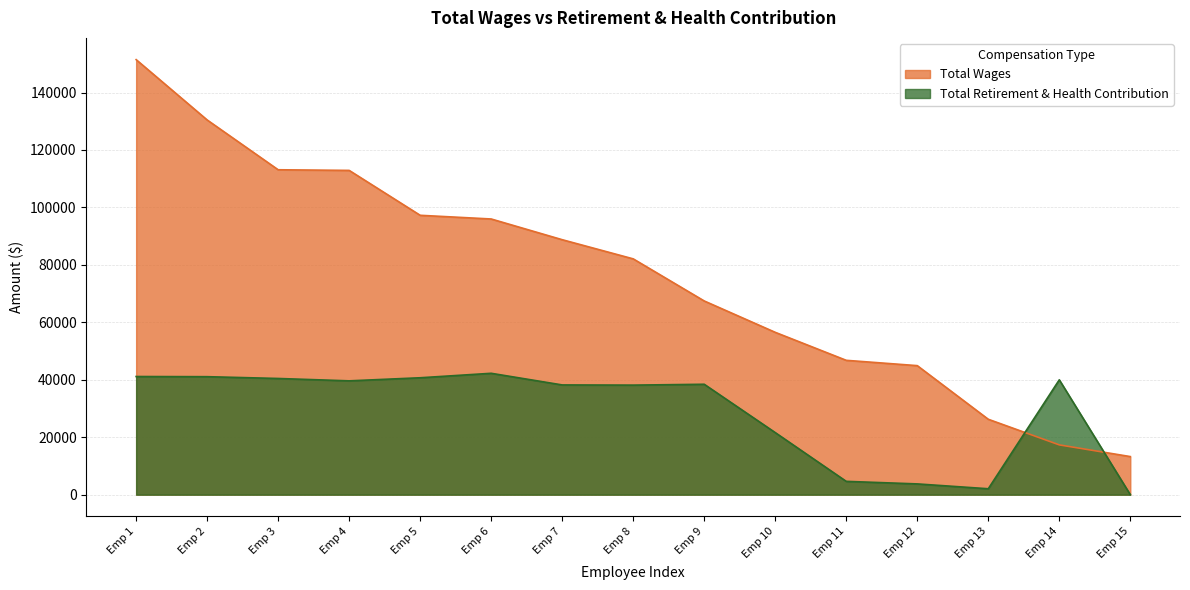

The Total Wages series shows 44923 at Emp 12. True or false?

True